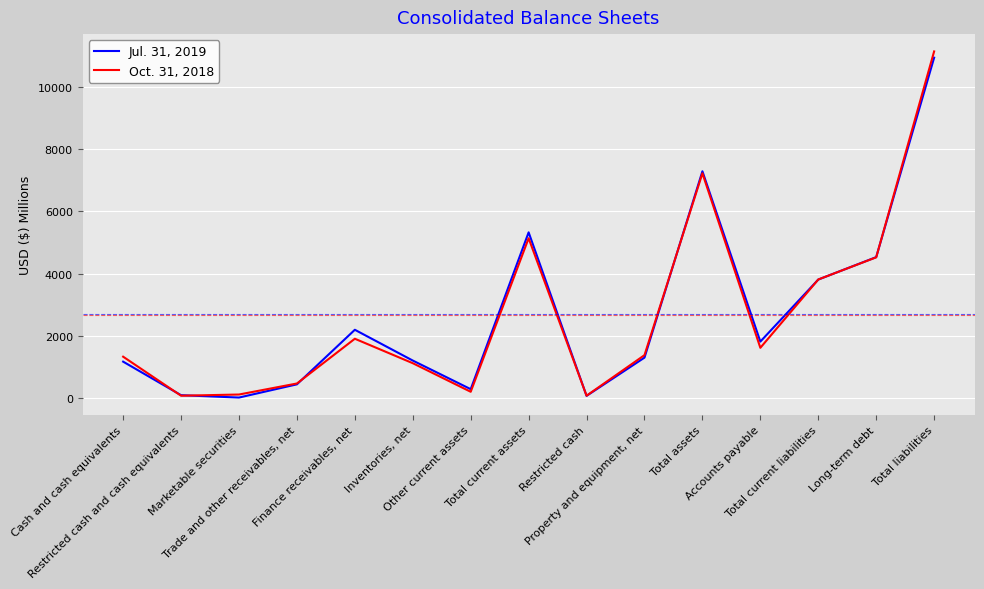

Does the chart have visible grid lines?

Yes